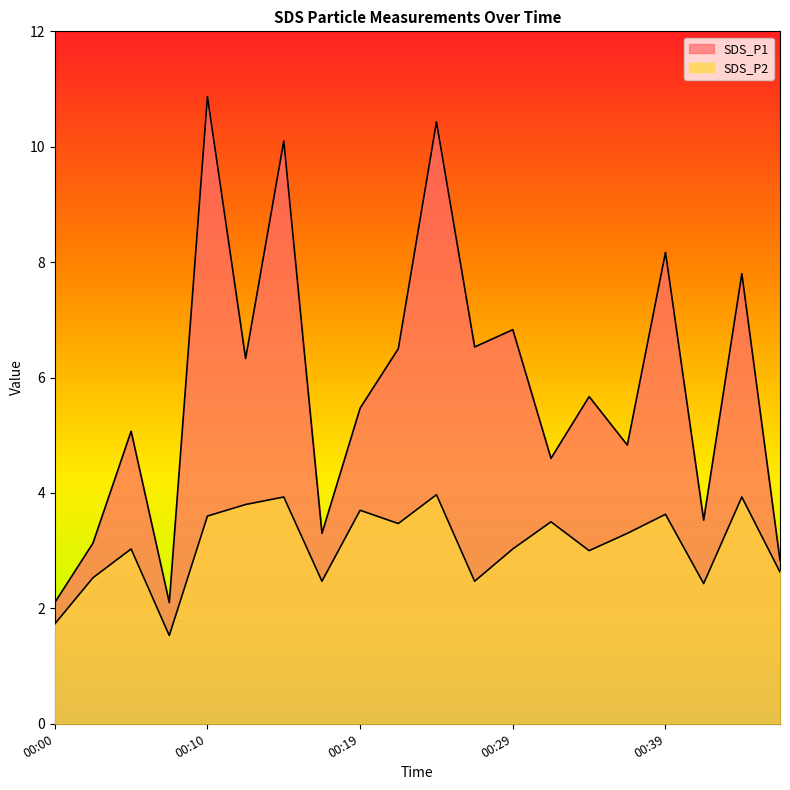

The value of SDS_P1 at 00:39 is 8.2. True or false?

True